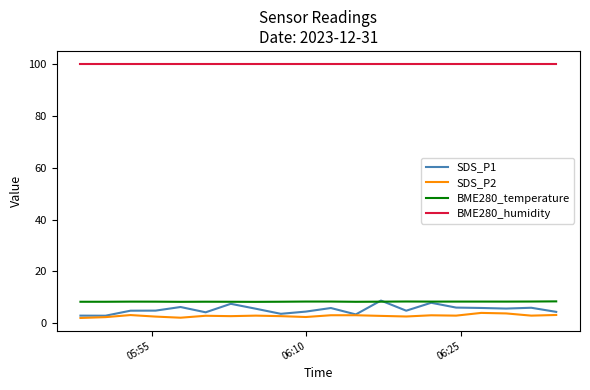

What is the maximum value for BME280_temperature?

8.5